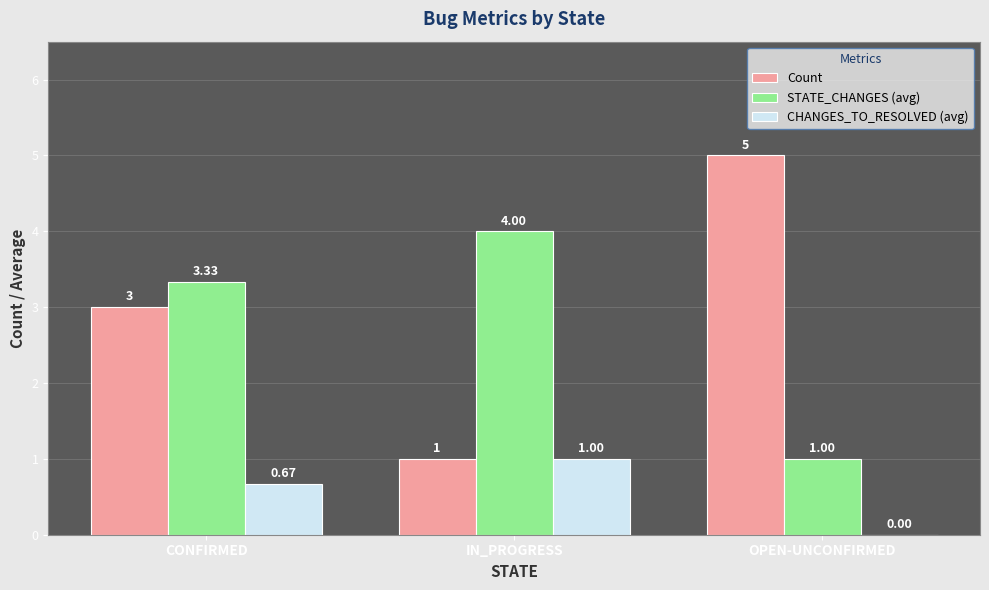

How many categories are shown in the chart?

3